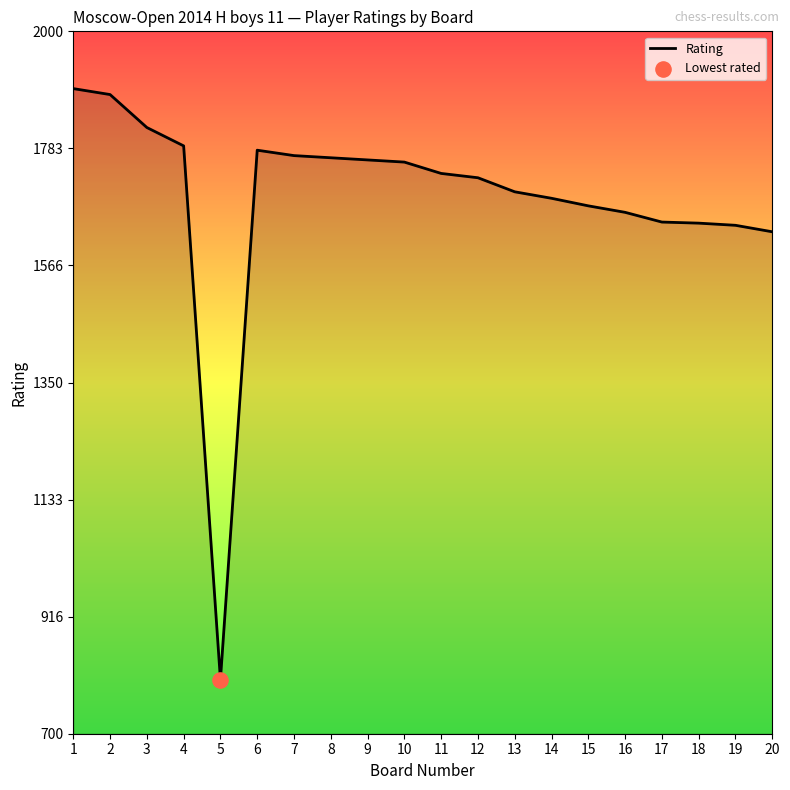

What is the change in value from 17 to 18?

-2